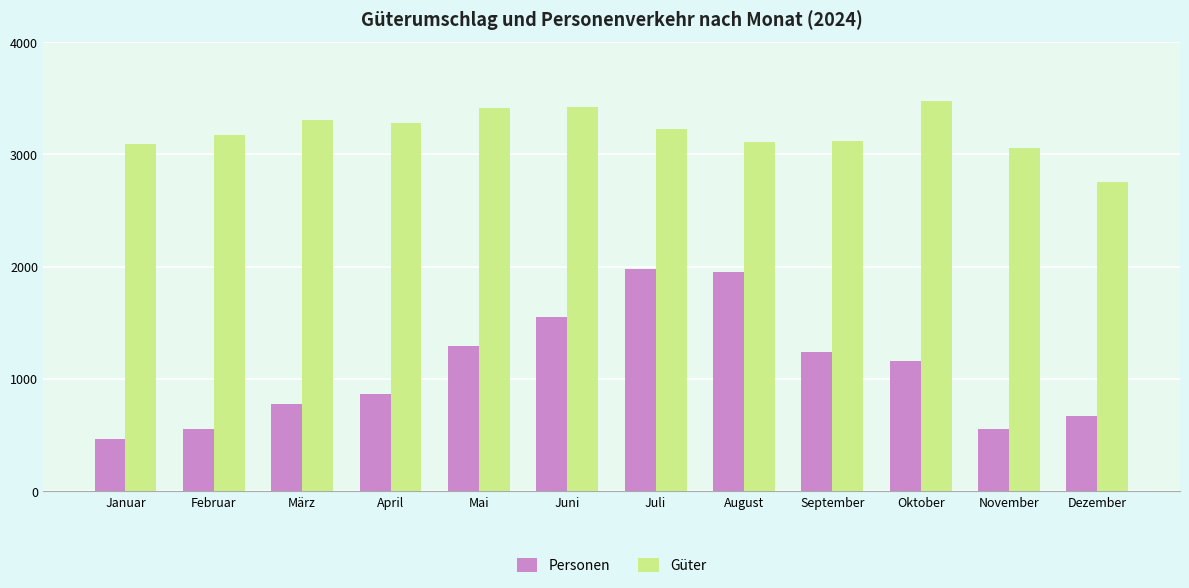

What is the total value across all series at März?

4079.7